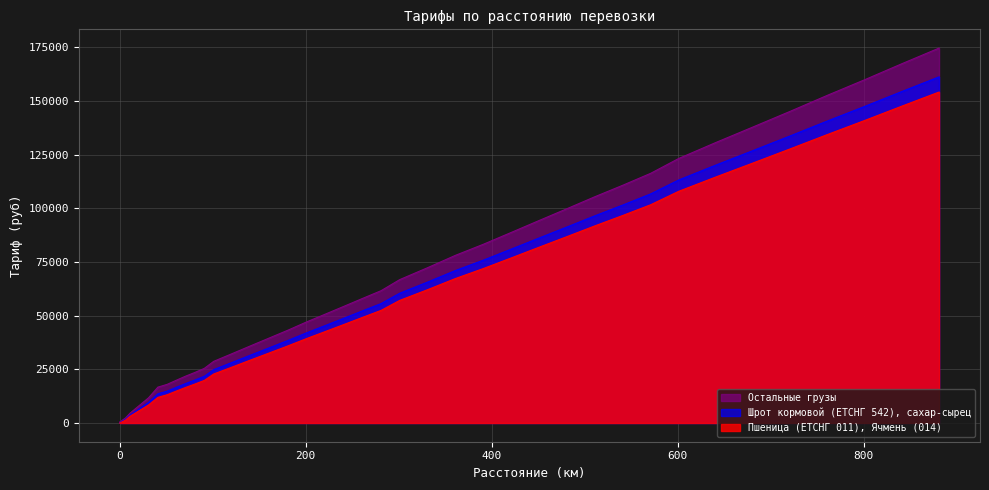

What is the maximum value for Пшеница (ЕТСНГ 011), Ячмень (014)?

154103